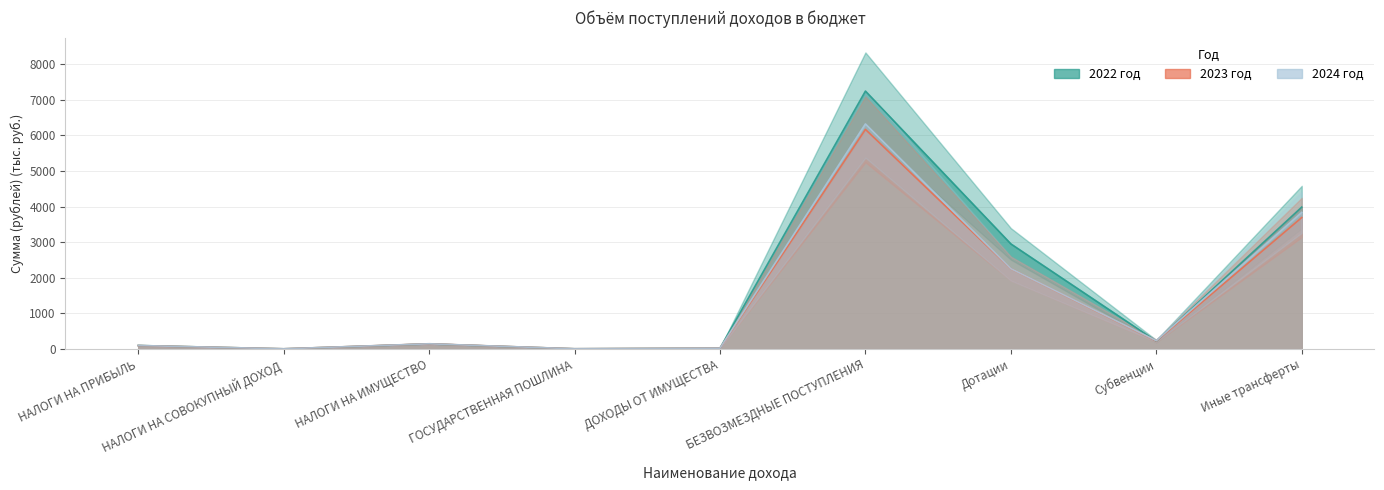

What is the difference between the 2024 год values at Дотации and ГОСУДАРСТВЕННАЯ ПОШЛИНА?

2253.0